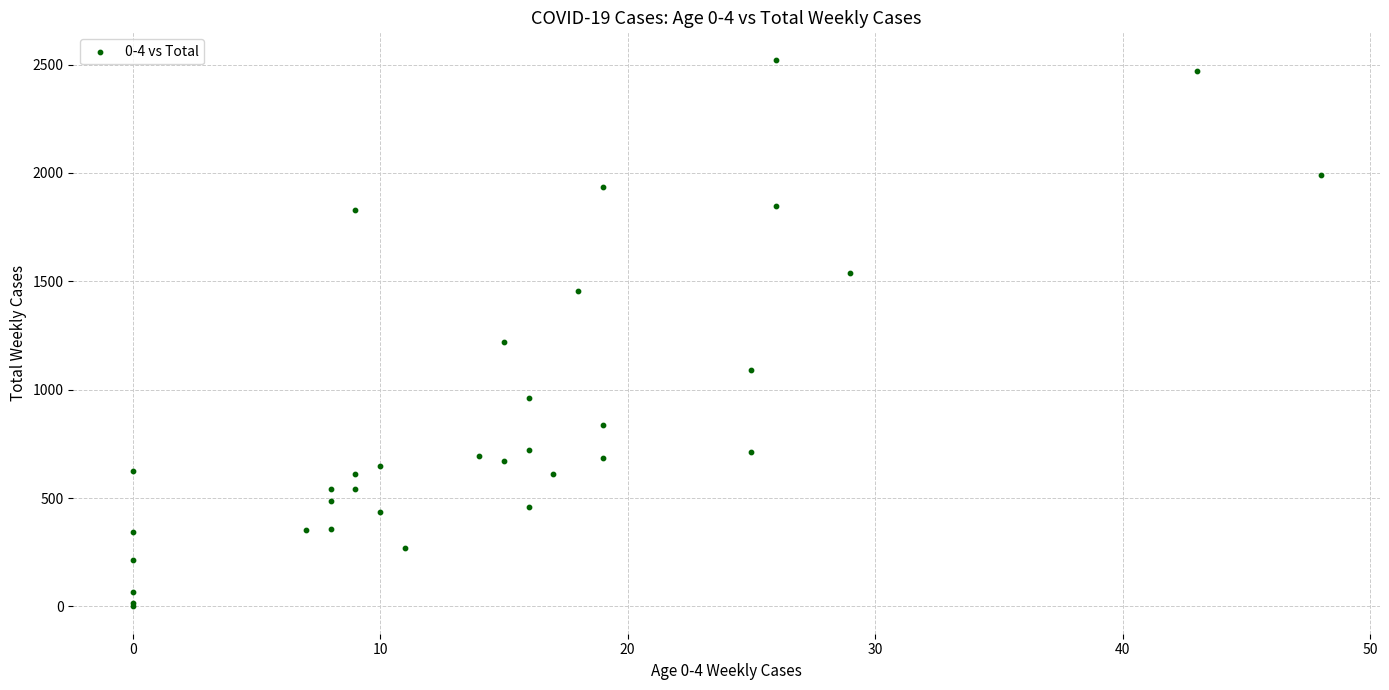

What Y value in the scatter plot is closest to 1261?

1222